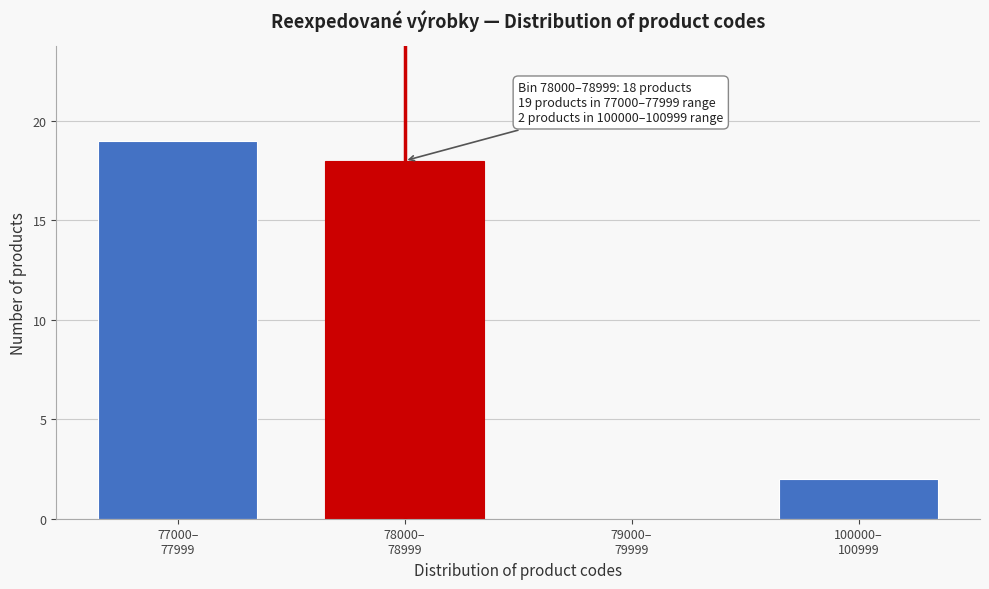

What is the sum of all values?

39